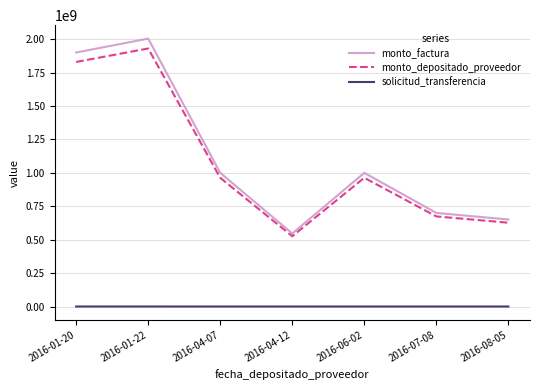

The value of monto_factura at 2016-06-02 is 1352143379. True or false?

False